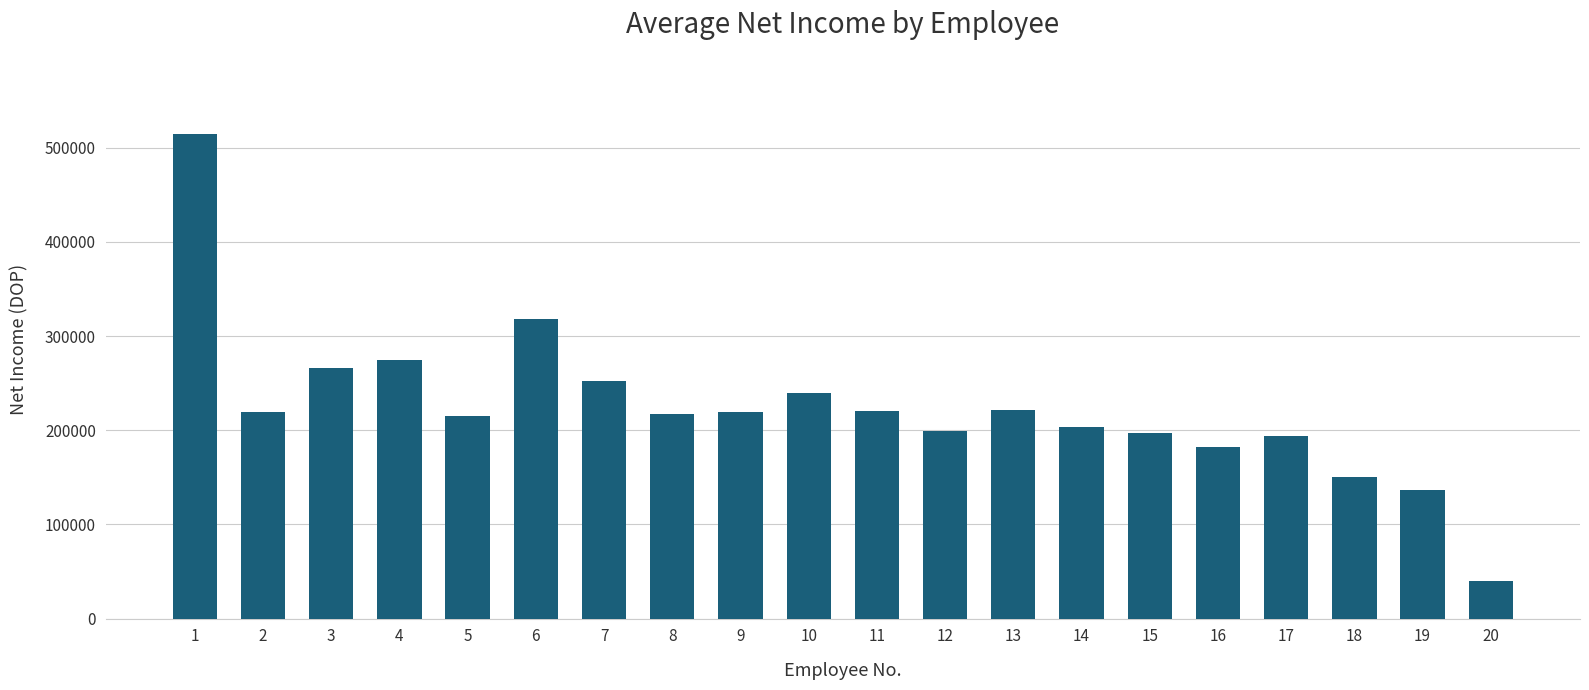

At which label is the value closest to 277688?

4